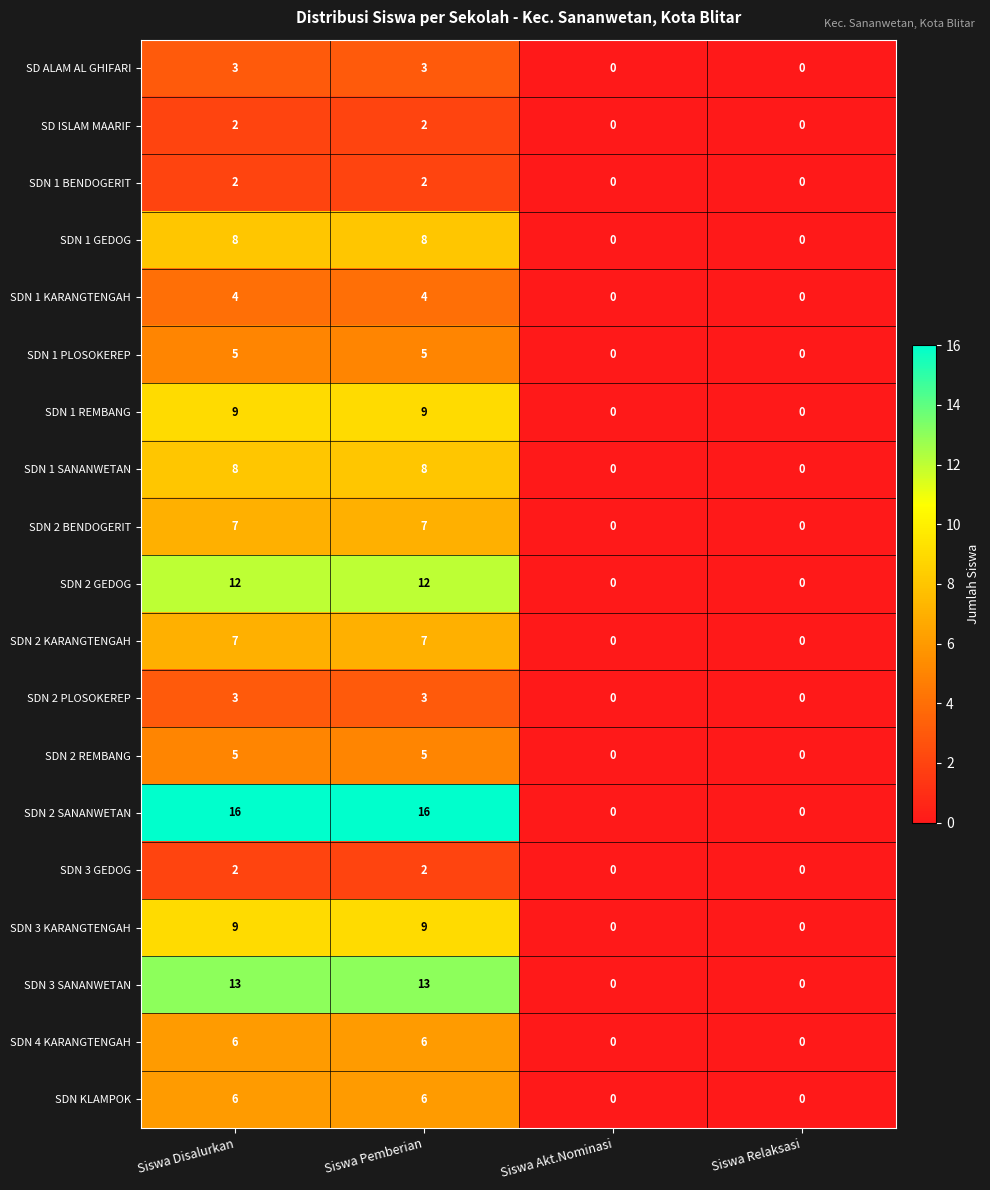

What is the sum of all SDN 2 KARANGTENGAH values?

14